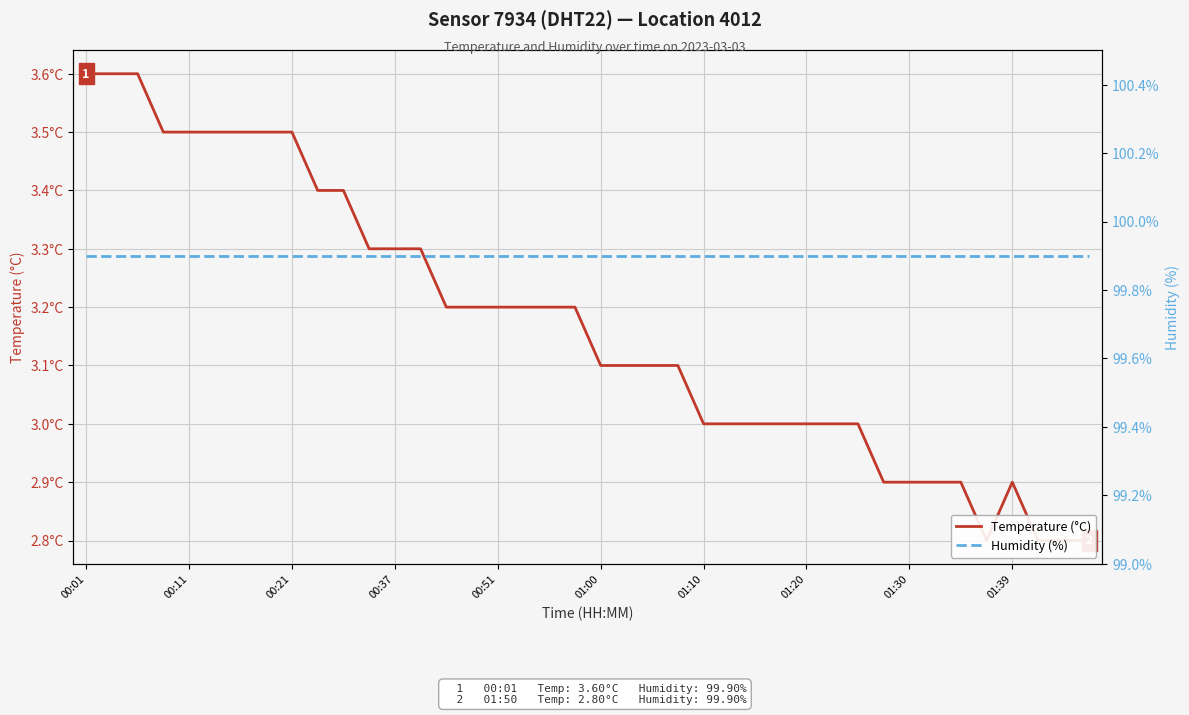

True or false: Humidity (%) and Temperature (°C) cross at least once.

False